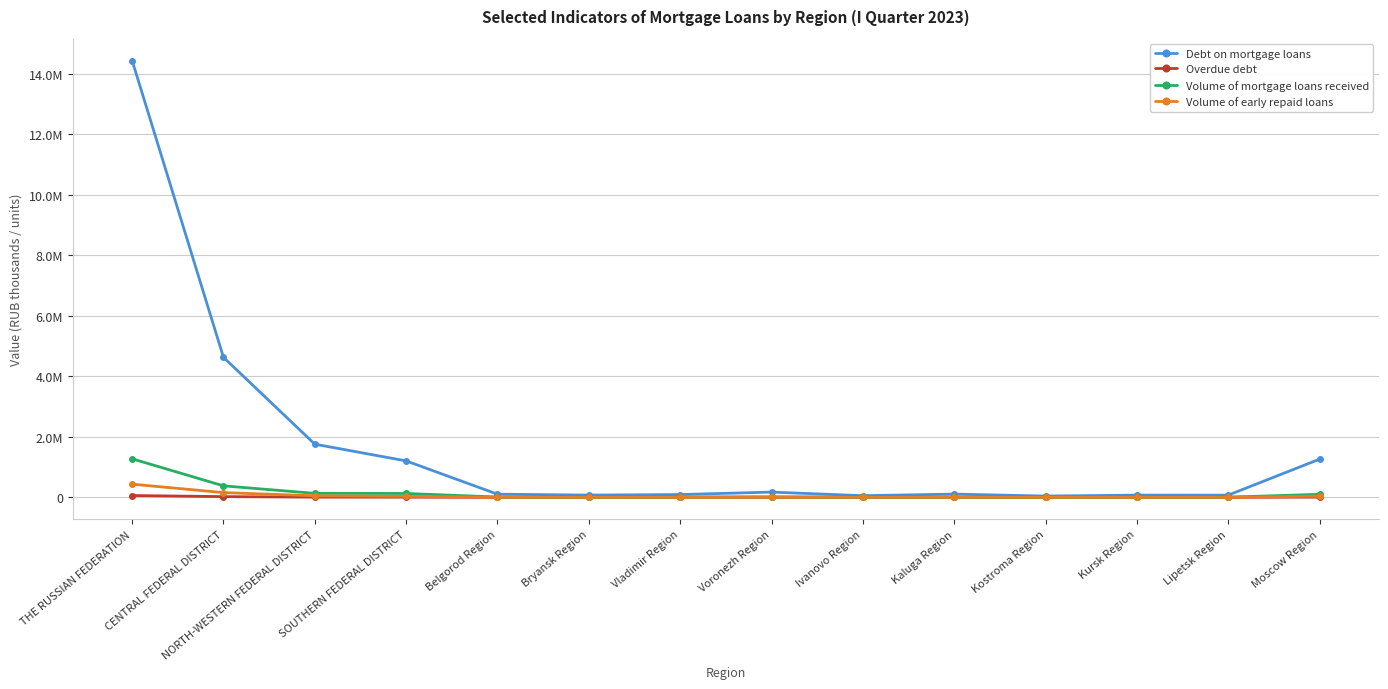

What are all the series names shown in the legend?

Debt on mortgage loans, Overdue debt, Volume of mortgage loans received, Volume of early repaid loans